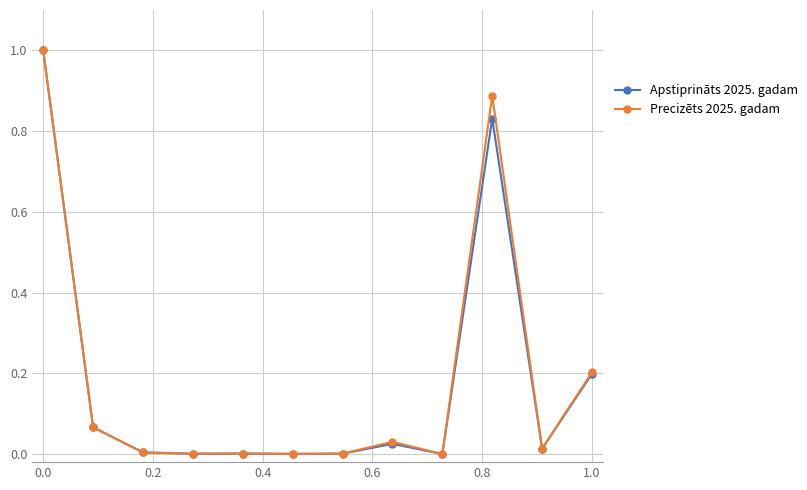

True or false: Apstiprināts 2025. gadam has more than 1 points higher than both neighbors.

True